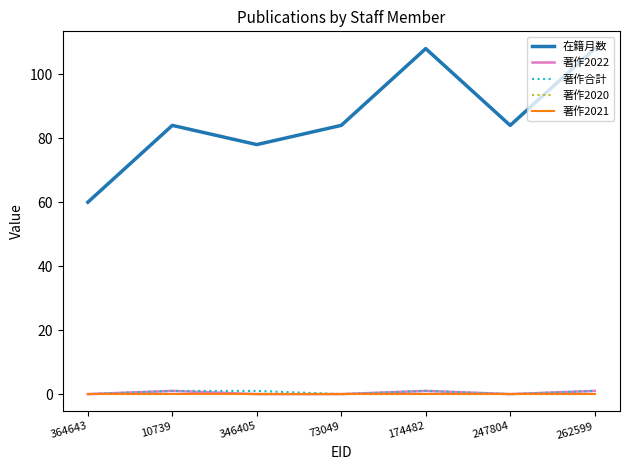

Where is the first local minimum for 著作合計?

73049